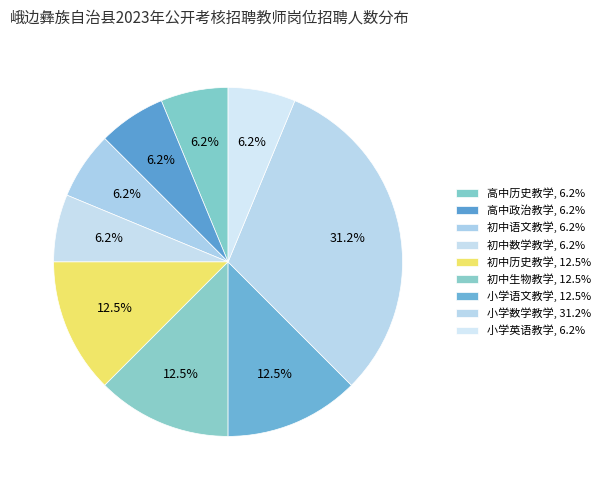

To the nearest percent, what is the difference between the largest and smallest slice percentages?

25%